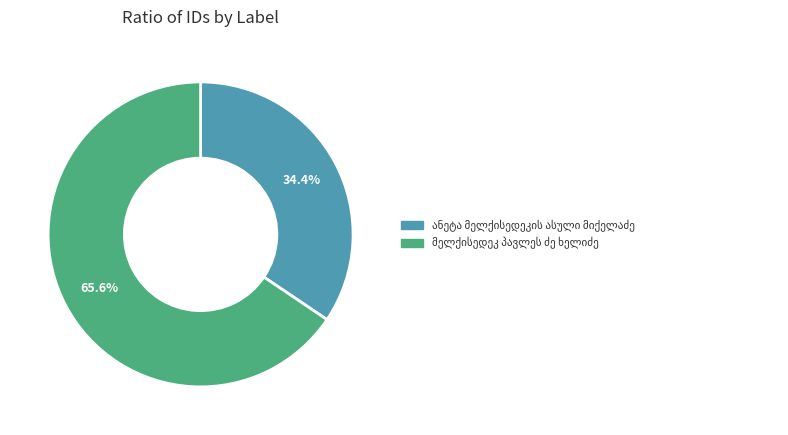

Is there any slice that represents more than half of the pie?

Yes